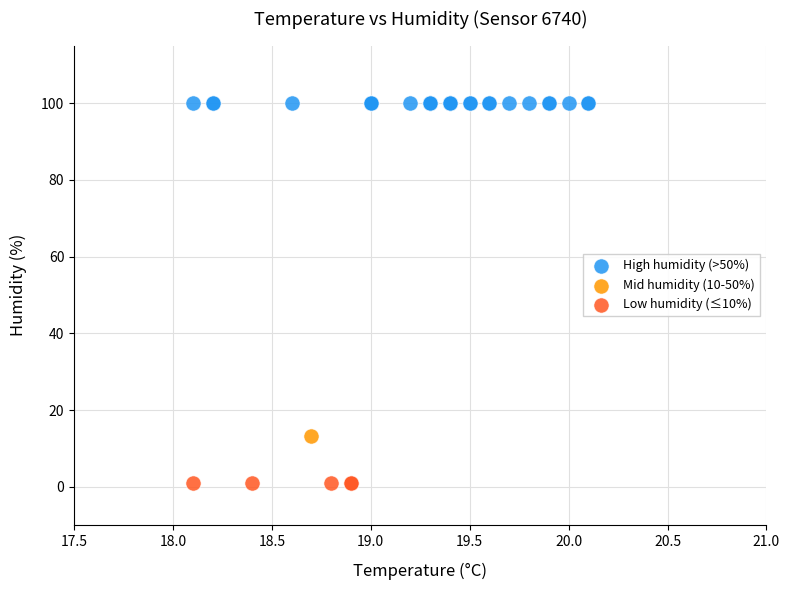

What are all the series names shown in the legend?

High humidity (>50%), Mid humidity (10-50%), Low humidity (≤10%)